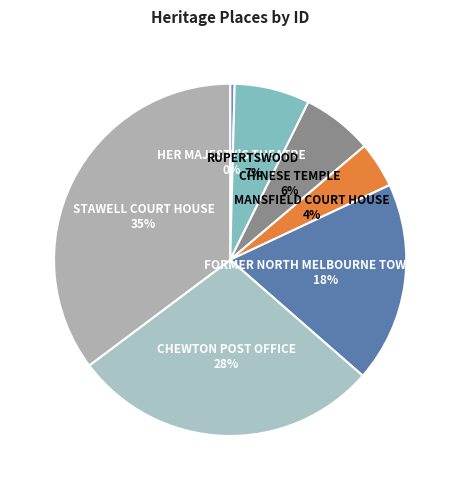

What is the largest slice in the pie chart?

STAWELL COURT HOUSE